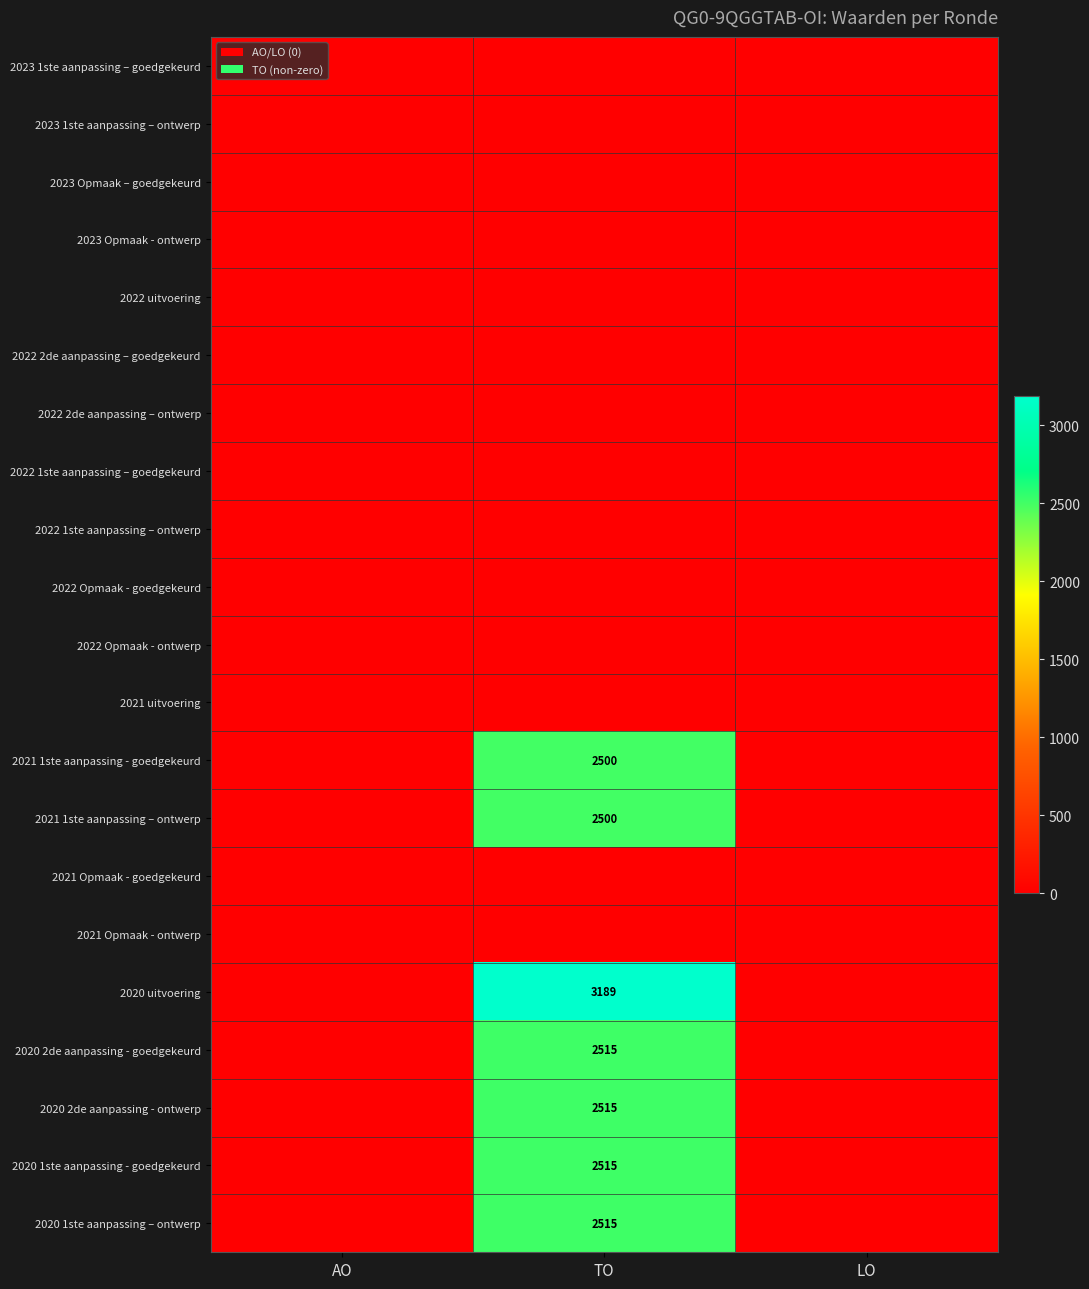

The value of 2021 1ste aanpassing – ontwerp at TO is 1632. True or false?

False